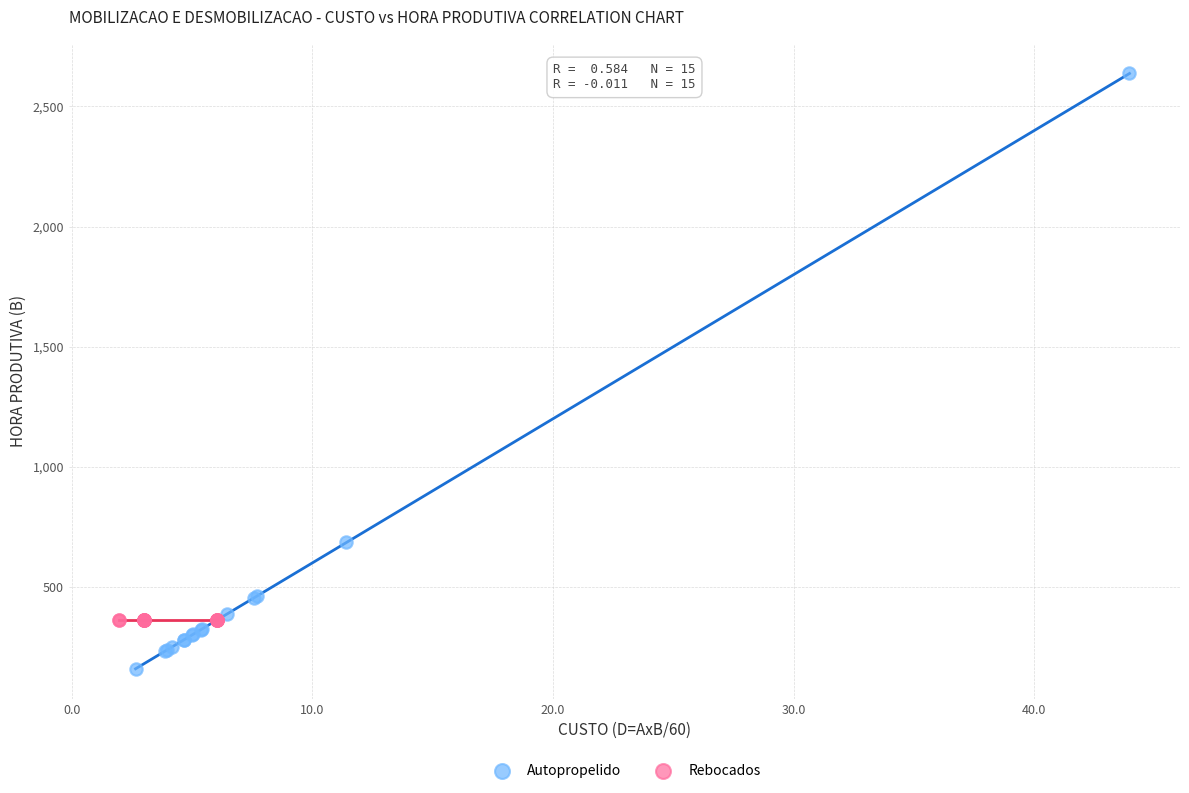

What are all the series names shown in the legend?

Autopropelido, Rebocados